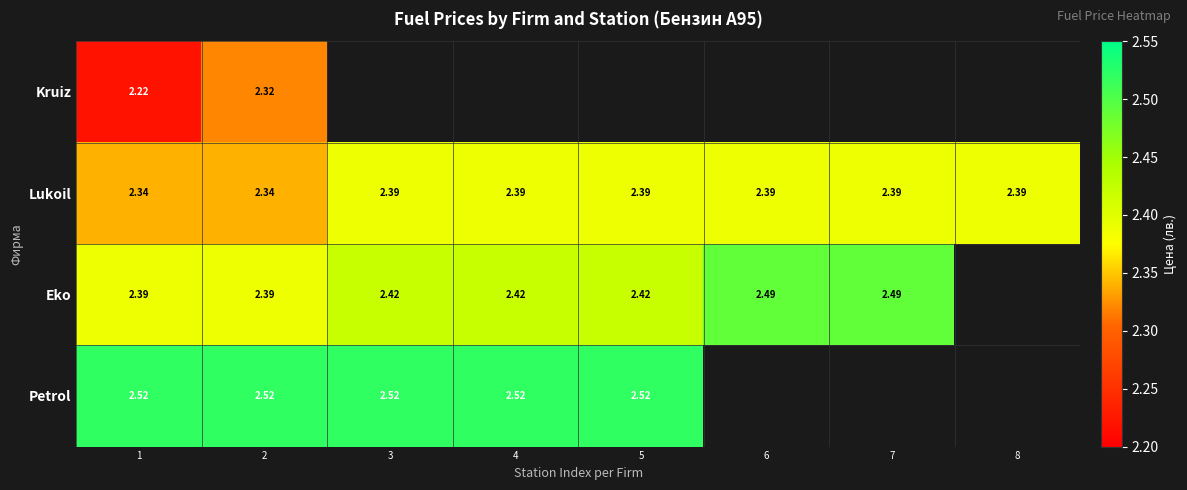

Which label corresponds to the smallest value in the chart?

1